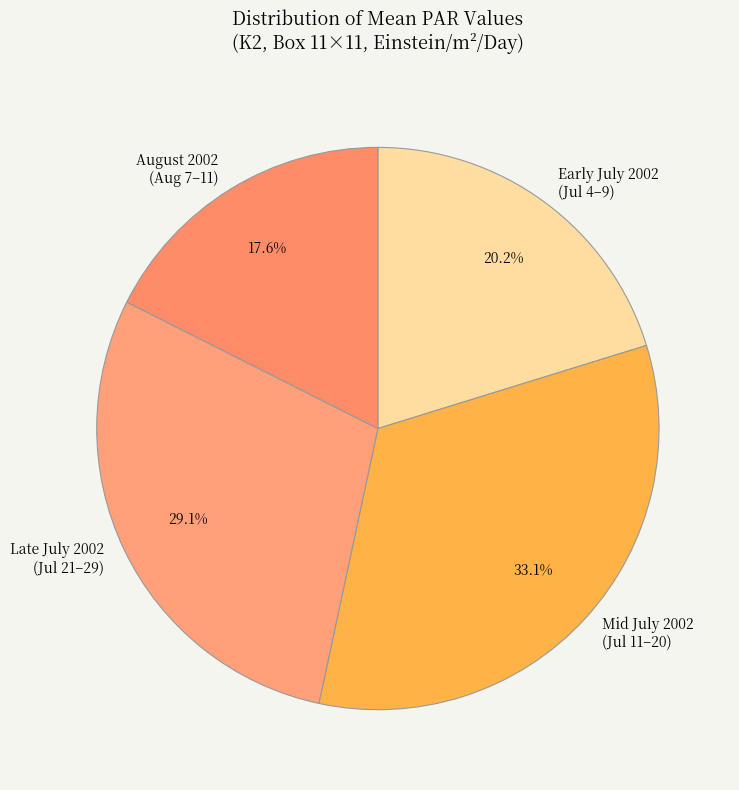

Do Late July 2002 (Jul 21–29) and August 2002 (Aug 7–11) together represent more than half of the pie?

No